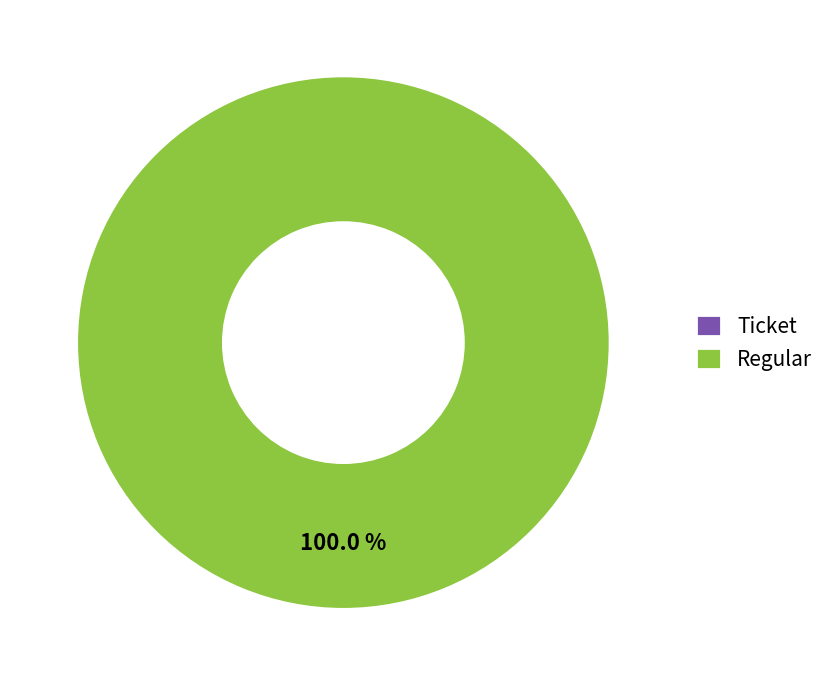

Which category has the smallest portion of the pie?

Ticket